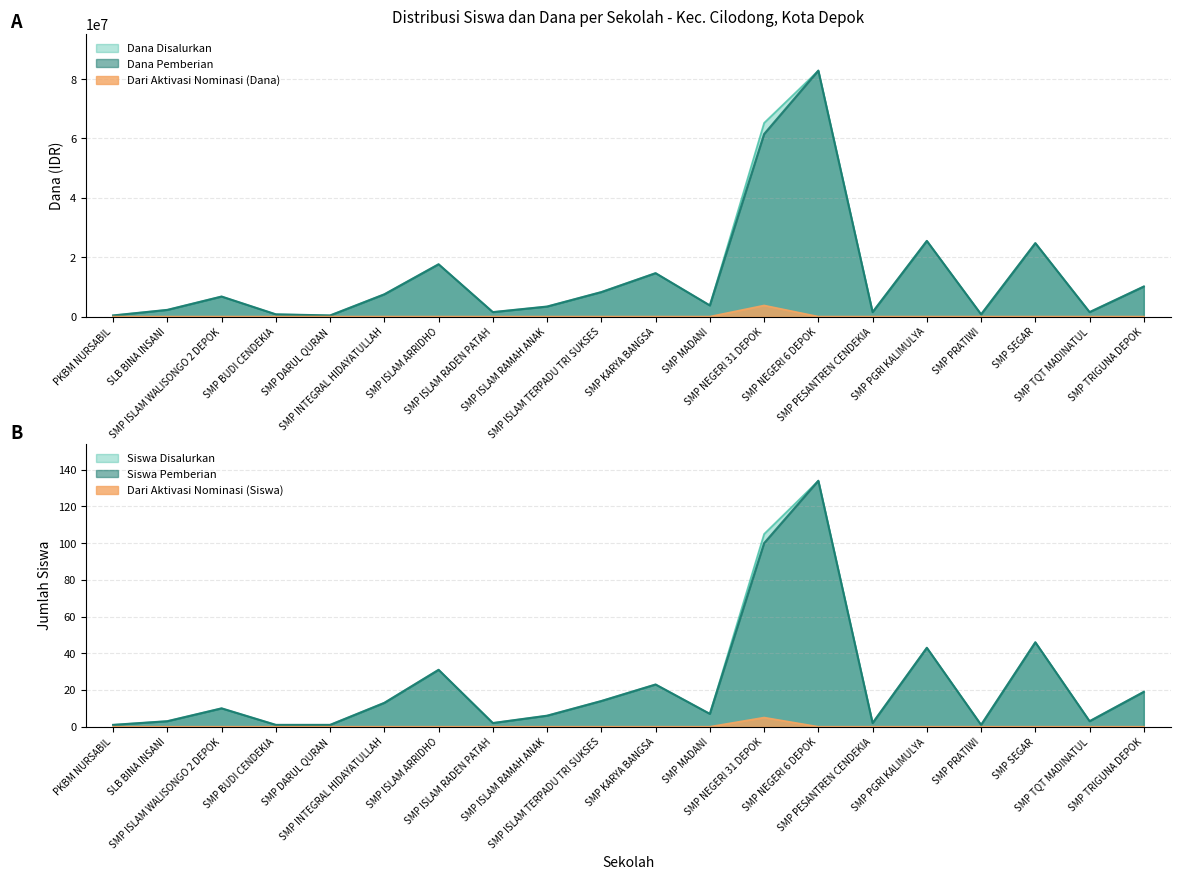

Which series has the largest range (max minus min)?

Dana Disalurkan